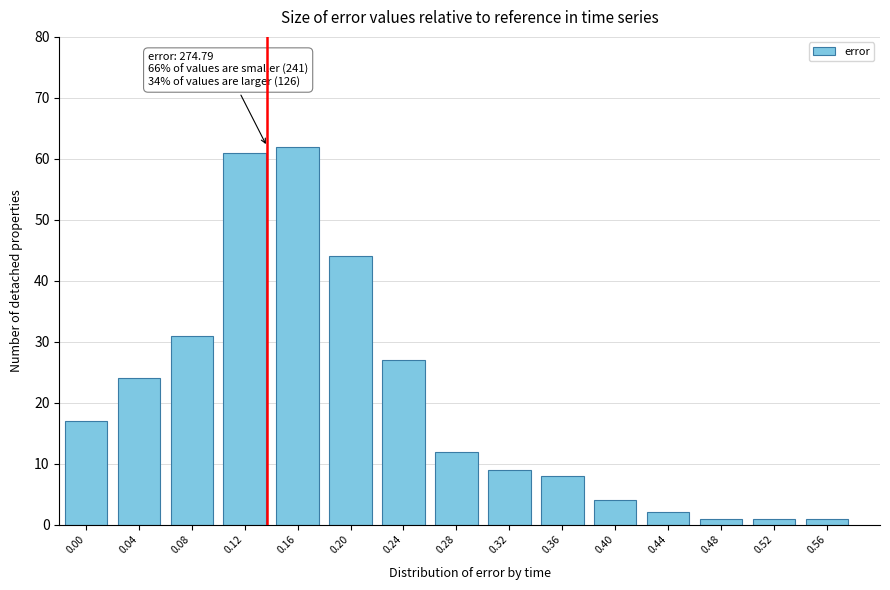

Reading right to left, list all the values displayed in this chart.

1	1	1	2	4	8	9	12	27	44	62	61	31	24	17